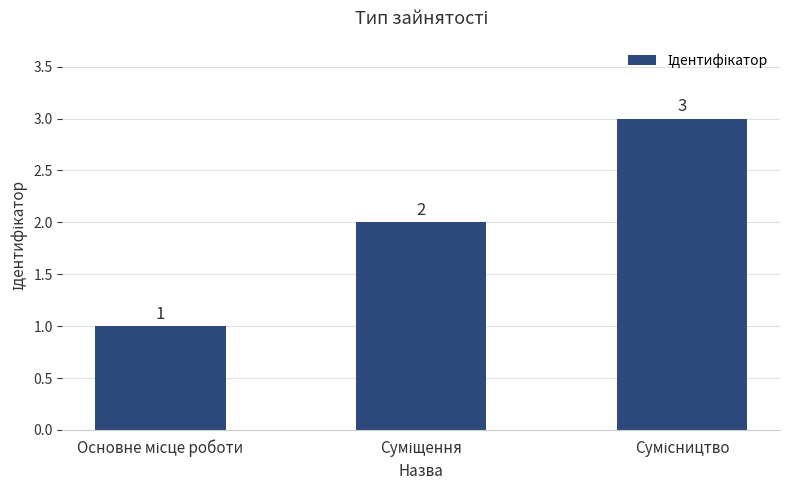

How many distinct data groups are displayed?

1